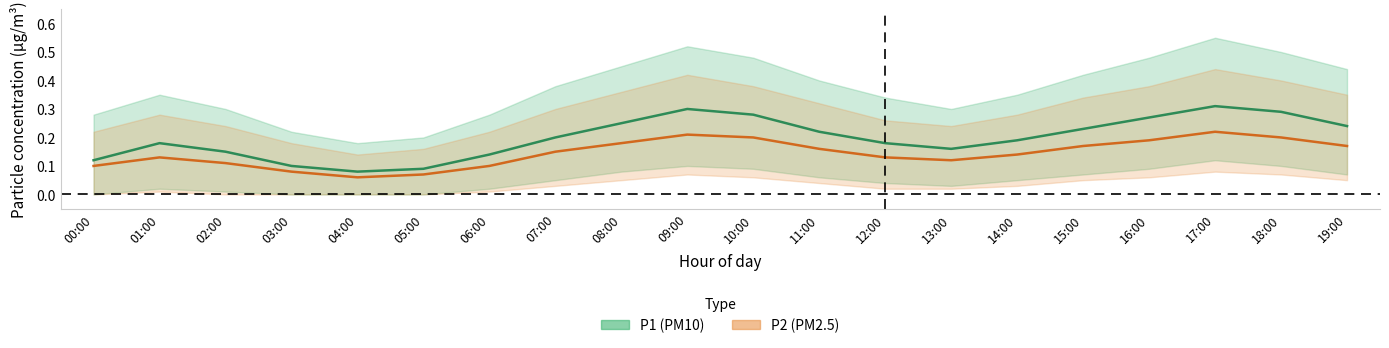

In P2_upper, how many points are lower than both neighbors (excluding endpoints)?

2